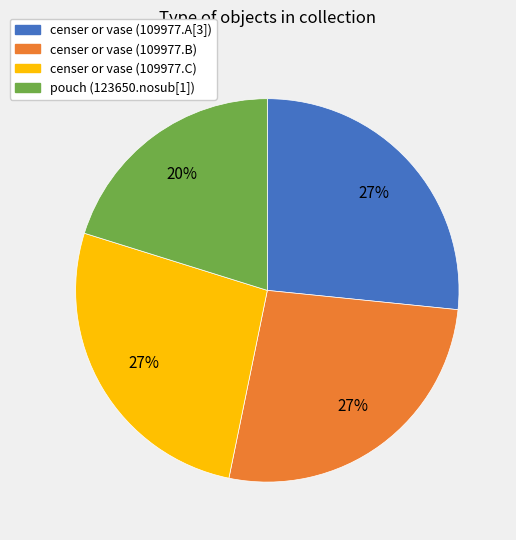

To the nearest percent, what is the combined percentage of censer or vase (109977.C) and censer or vase (109977.B)?

53%